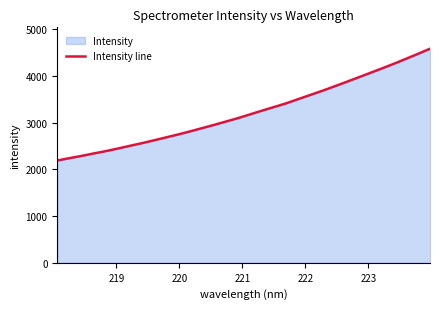

What is the smallest value displayed?

2191.4